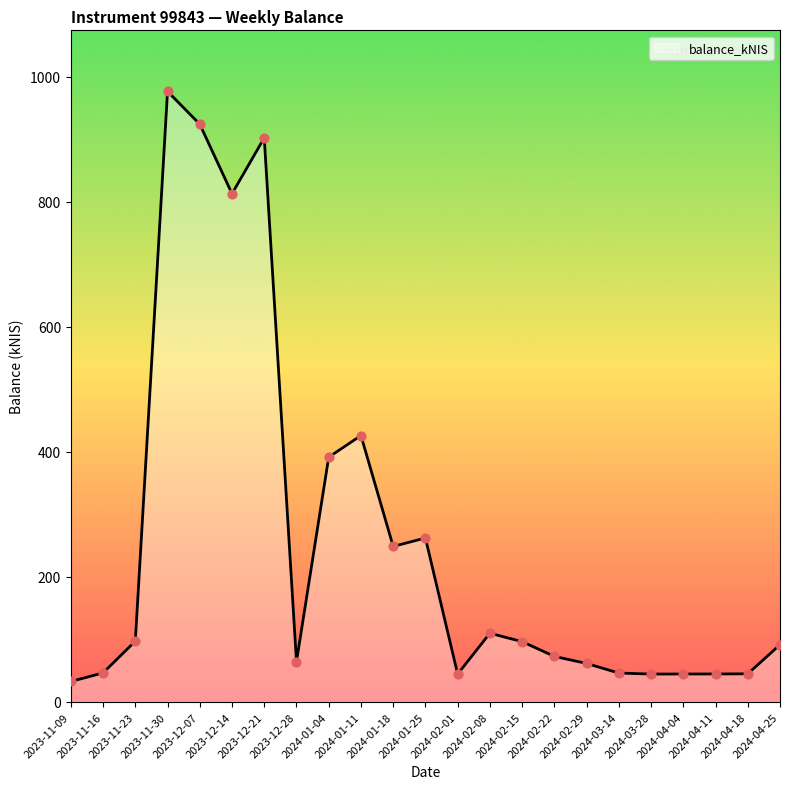

Approximately how many times larger is the value at 2023-11-09 compared to 2024-01-11?

0.1